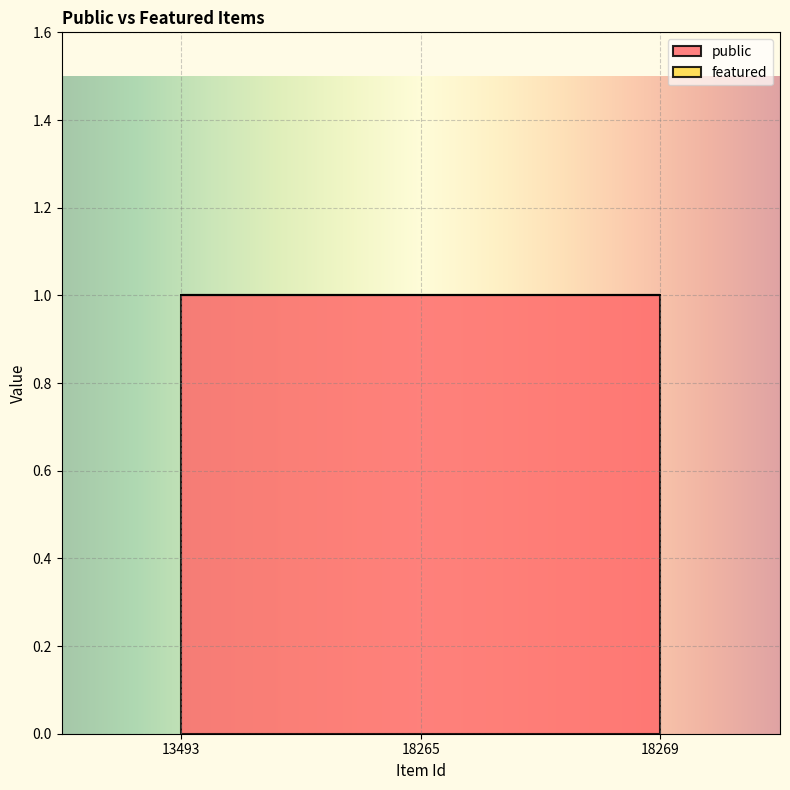

The featured series shows 0 at 13493. True or false?

True